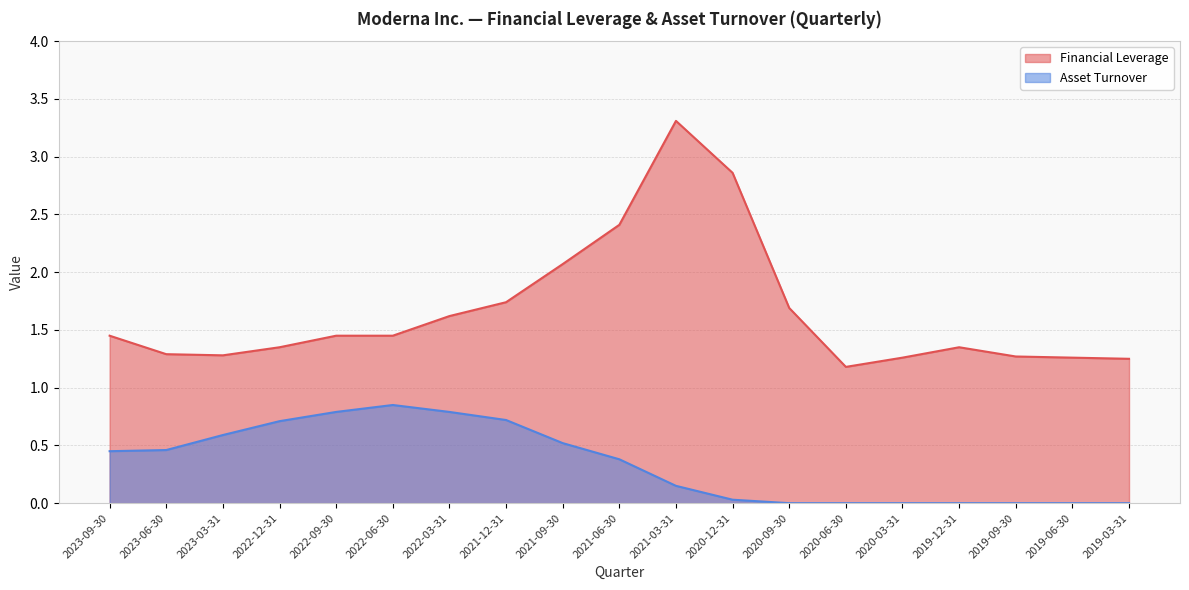

The Financial Leverage series shows 1.9 at 2023-06-30. True or false?

False